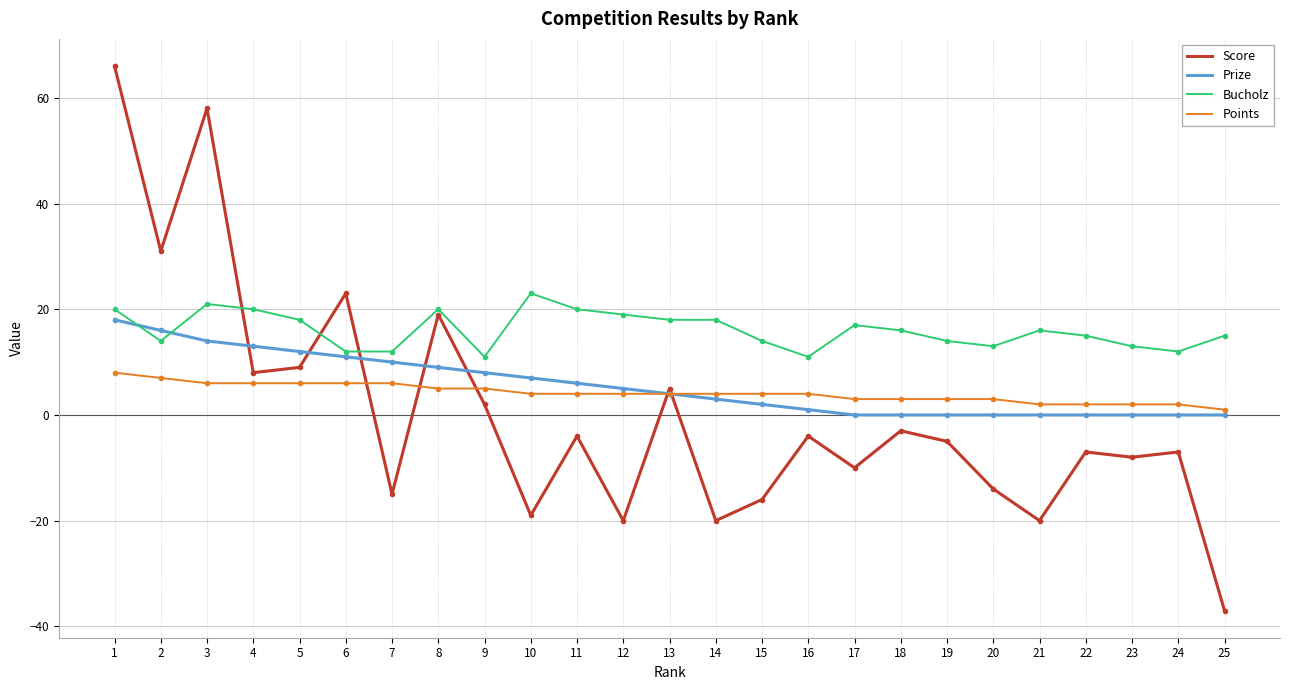

Reading right to left, extract all data points from this chart.

Score: 25=-37	24=-7	23=-8	22=-7	21=-20	20=-14	19=-5	18=-3	17=-10	16=-4	15=-16	14=-20	13=5	12=-20	11=-4	10=-19	9=2	8=19	7=-15	6=23	5=9	4=8	3=58	2=31	1=66
Prize: 25=0	24=0	23=0	22=0	21=0	20=0	19=0	18=0	17=0	16=1	15=2	14=3	13=4	12=5	11=6	10=7	9=8	8=9	7=10	6=11	5=12	4=13	3=14	2=16	1=18
Bucholz: 25=15	24=12	23=13	22=15	21=16	20=13	19=14	18=16	17=17	16=11	15=14	14=18	13=18	12=19	11=20	10=23	9=11	8=20	7=12	6=12	5=18	4=20	3=21	2=14	1=20
Points: 25=1	24=2	23=2	22=2	21=2	20=3	19=3	18=3	17=3	16=4	15=4	14=4	13=4	12=4	11=4	10=4	9=5	8=5	7=6	6=6	5=6	4=6	3=6	2=7	1=8